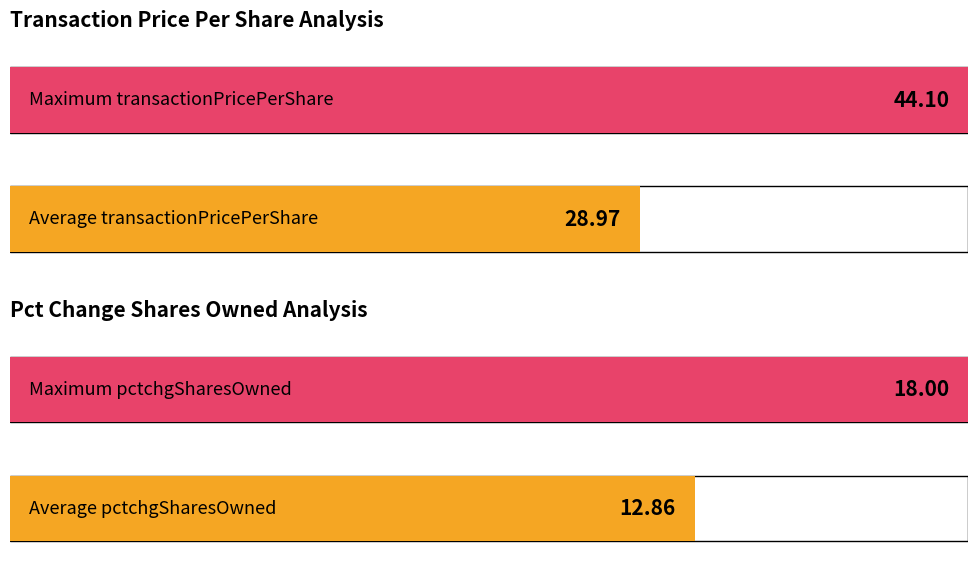

The value of pctchgSharesOwned at 1 is 18.0. True or false?

True